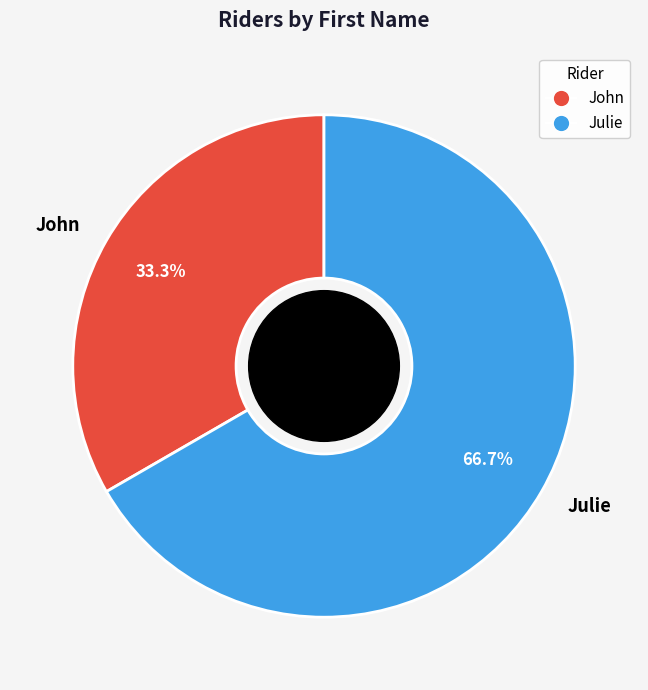

To the nearest percent, what is the average slice percentage?

50%